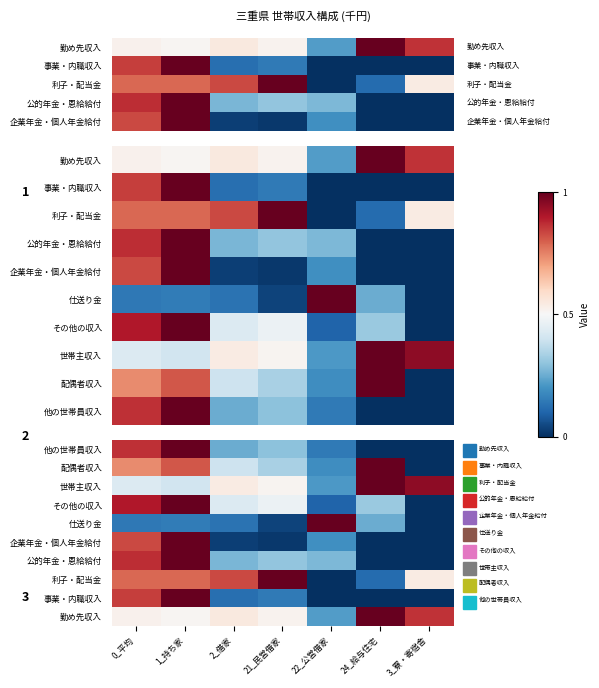

How many distinct data groups are displayed?

10